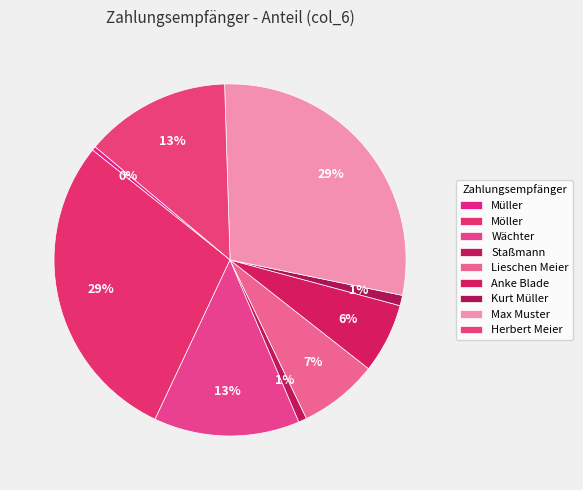

To the nearest percent, what portion does Staßmann represent?

1%